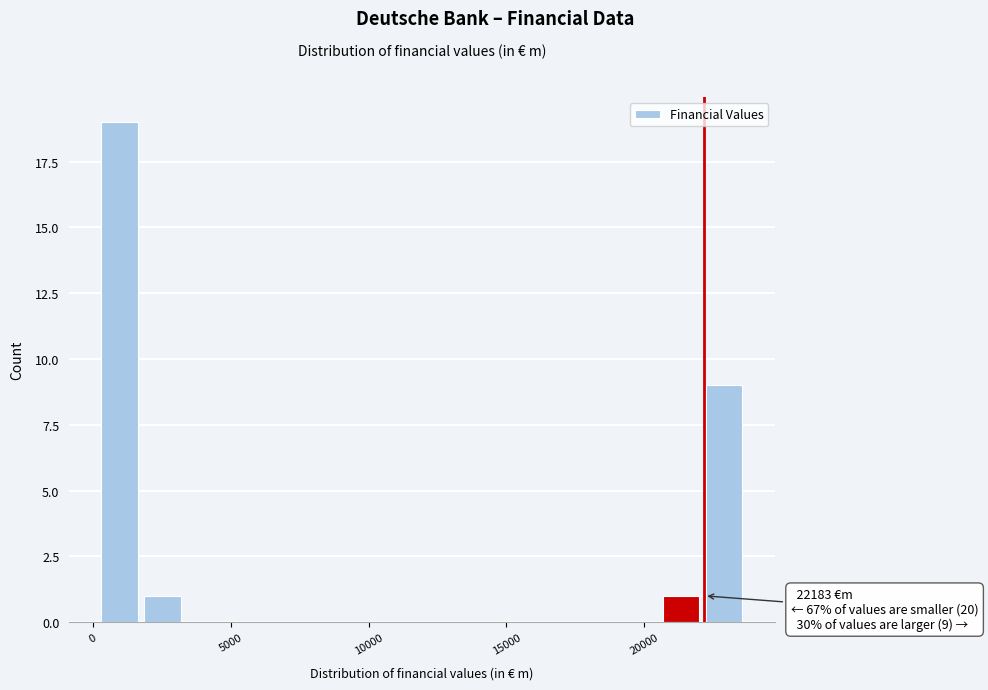

Read against the x-axis, roughly where is the centre of the tallest bar?

1000